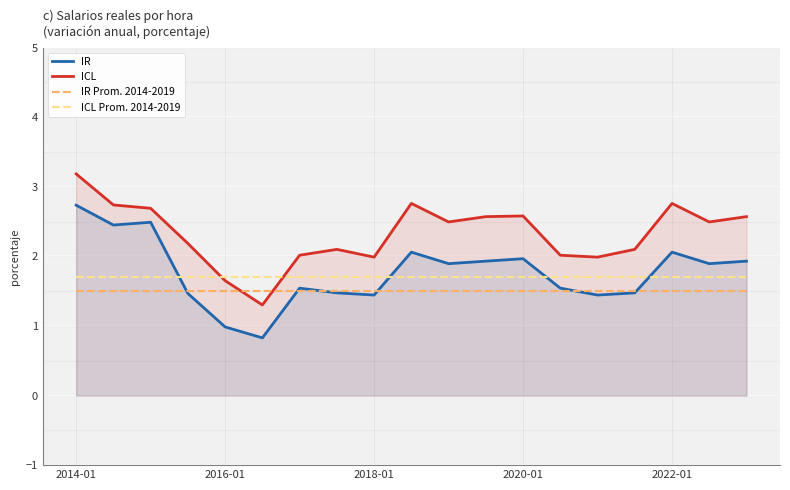

What is the spread (max minus min) of values at 2020-01?

1.1